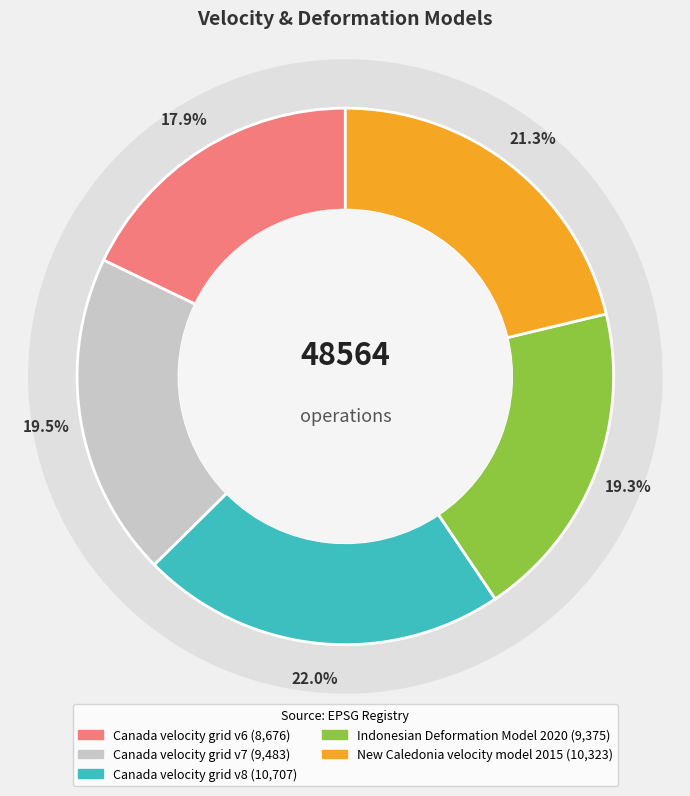

Rank the categories by value from lowest to highest.

Canada velocity grid v6, Indonesian Deformation Model 2020, Canada velocity grid v7, New Caledonia velocity model 2015, Canada velocity grid v8